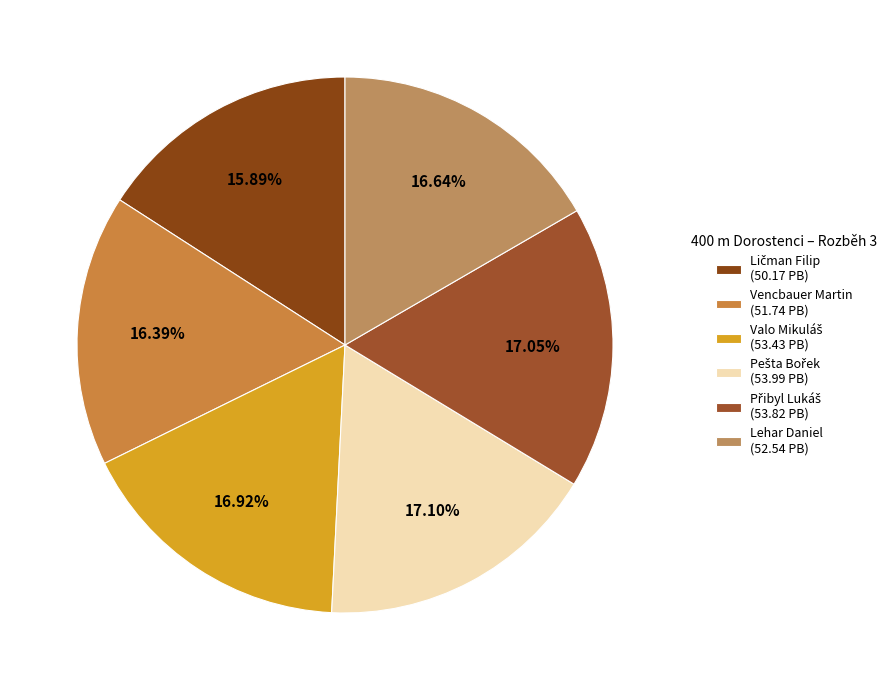

To the nearest percent, what is the average slice percentage?

17%